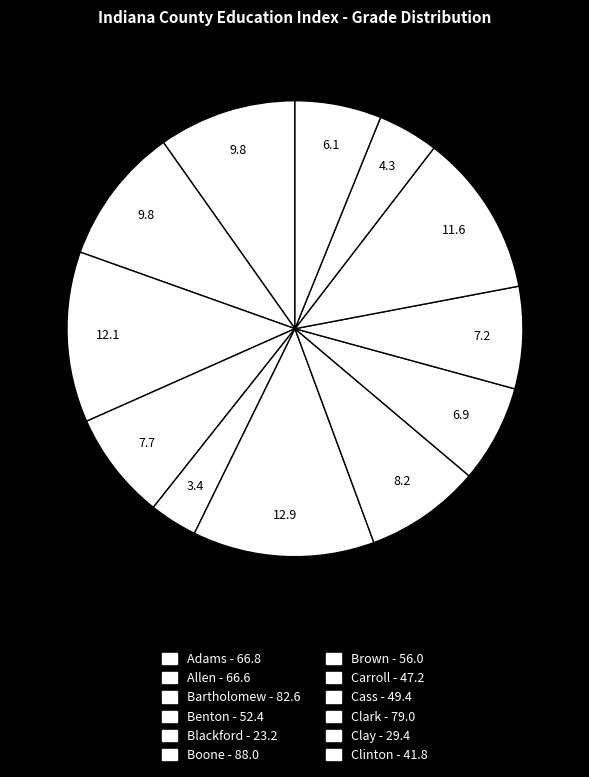

How many slices are in this pie chart?

12